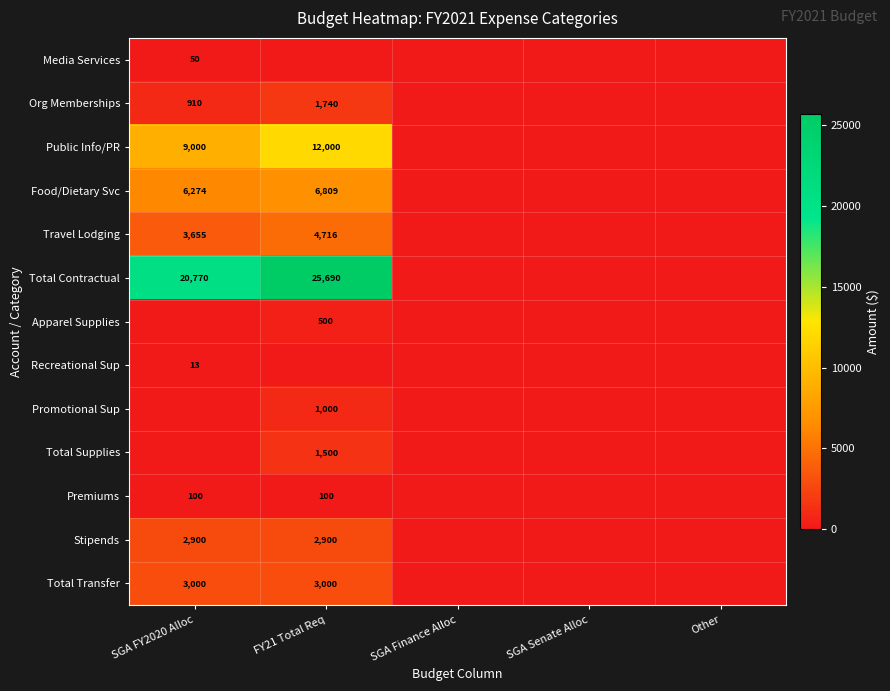

True or false: Apparel Supplies has a value of 500 at FY21 Total Req.

True